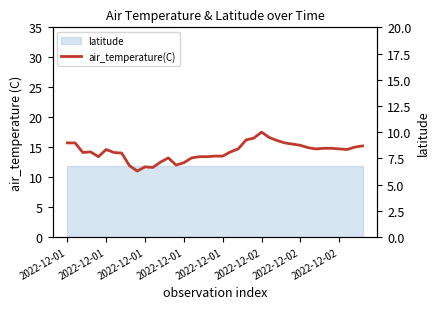

Where is the data nearest to the value 14?

2022-12-02